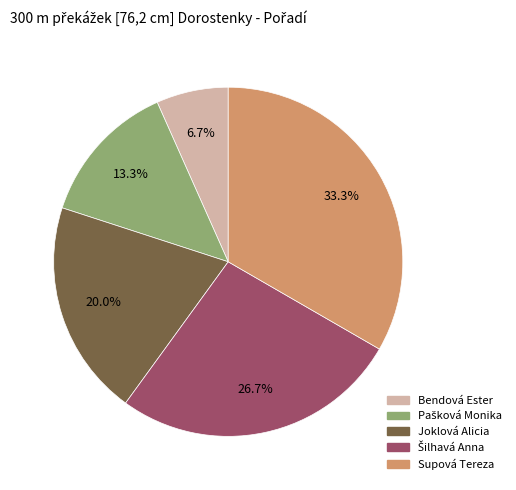

How much of the chart is everything except Supová Tereza?

66.7%